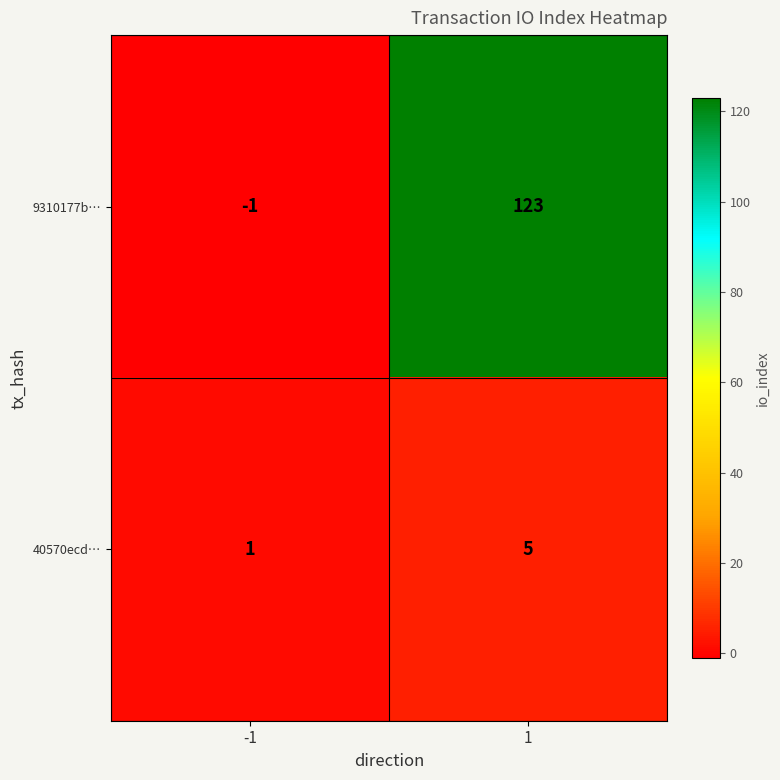

Rank the series by their average value, from lowest to highest.

40570ecd…, 9310177b…